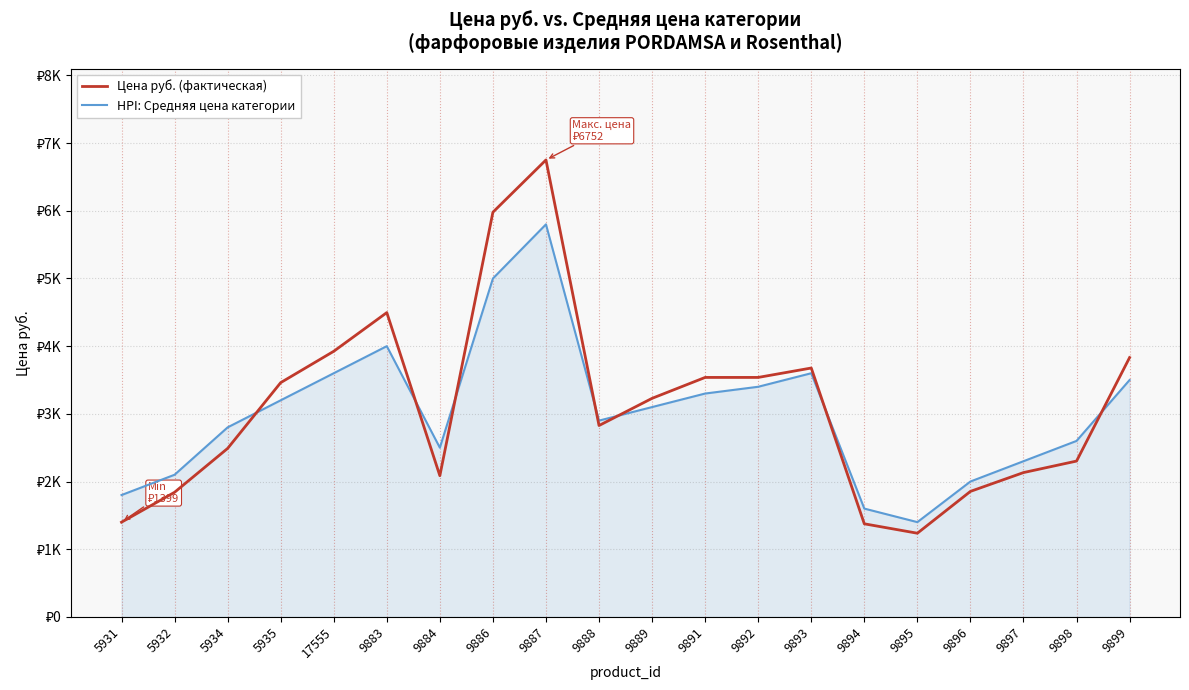

Reading right to left, transcribe all the data shown in this chart.

Цена руб. (фактическая): 3831.6	2302.0	2132.1	1854.0	1236.0	1375.0	3677.1	3538.0	3538.0	3229.0	2827.3	6751.6	5979.1	2085.7	4495.9	3924.3	3461.0	2489.0	1841.0	1399.0
HPI: Средняя цена категории: 3500.0	2600.0	2300.0	2000.0	1400.0	1600.0	3600.0	3400.0	3300.0	3100.0	2900.0	5800.0	5000.0	2500.0	4000.0	3600.0	3200.0	2800.0	2100.0	1800.0